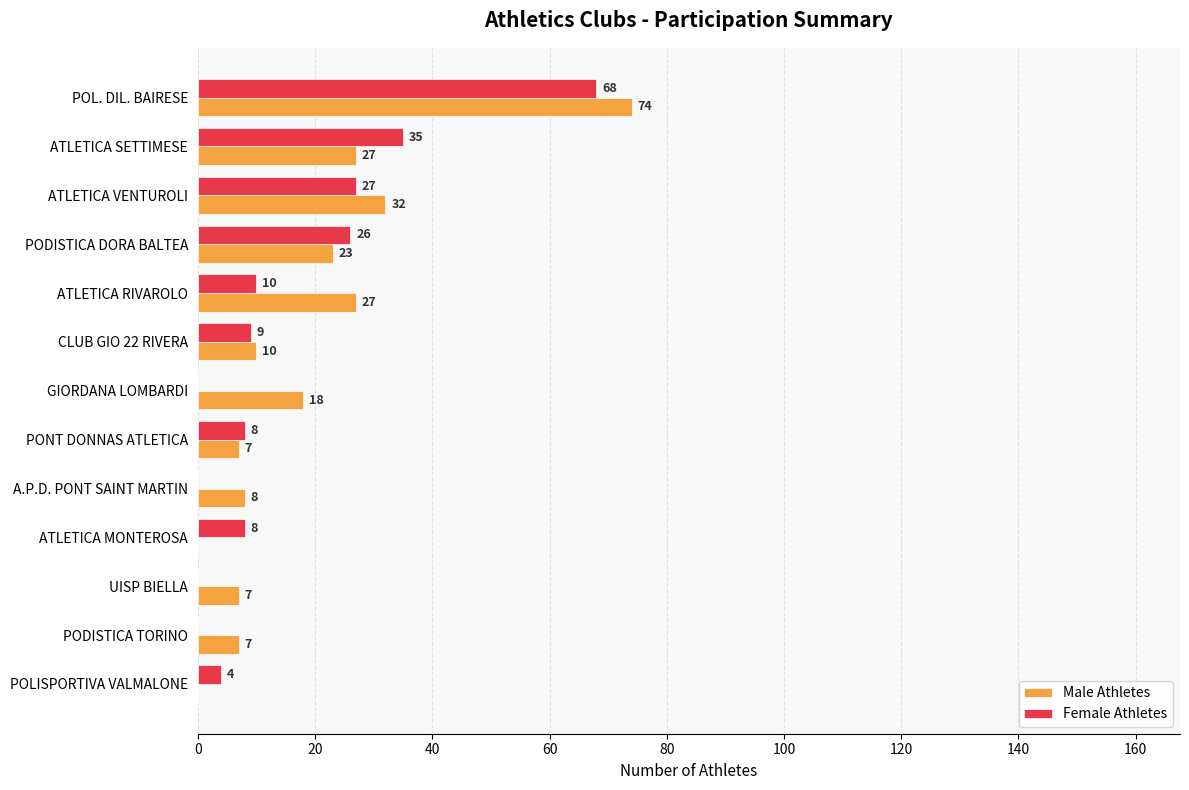

Which series has the widest spread of values?

Male Athletes